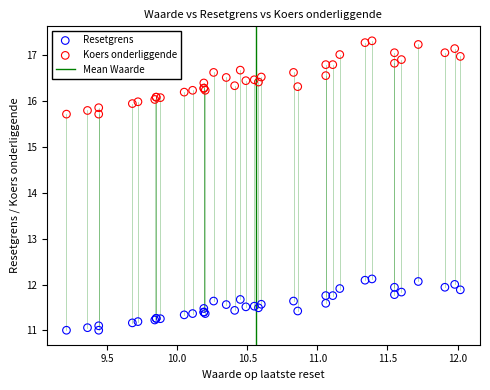

Which series has the largest Y range (max minus min)?

Koers onderliggende